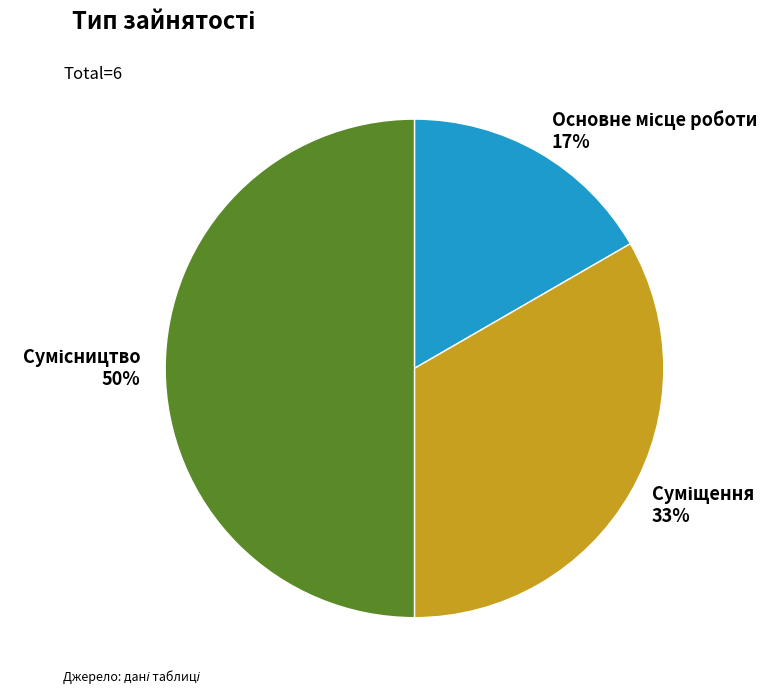

To the nearest percent, what is the difference between the largest and smallest slice percentages?

33%